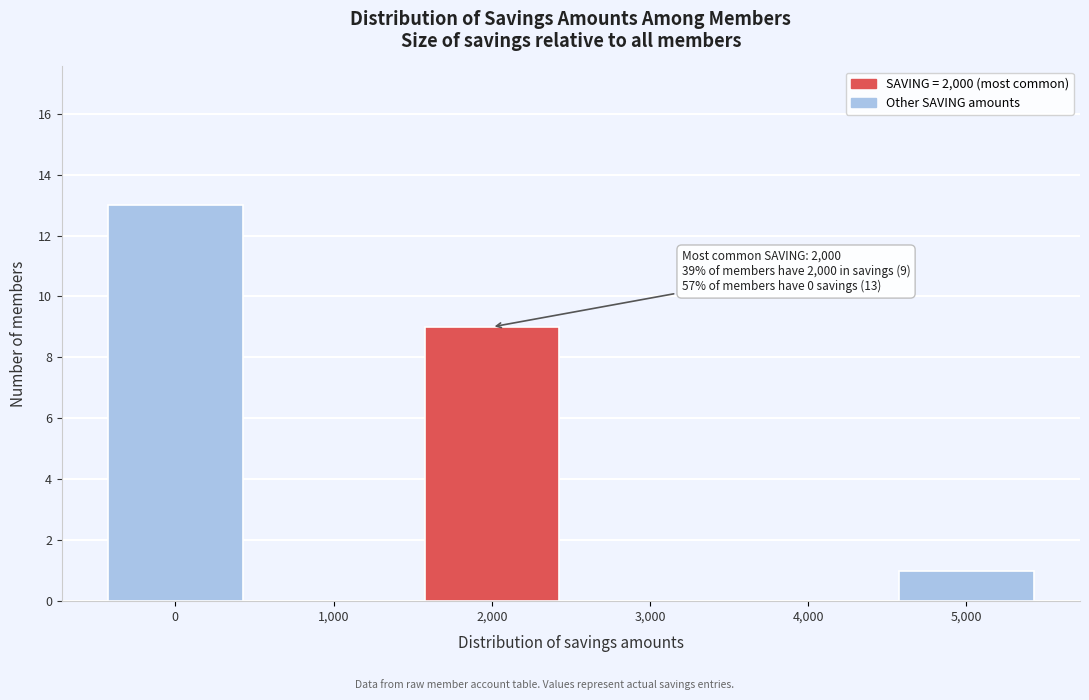

Reading left to right, what are all the values shown in this chart?

0=13	1,000=0	2,000=9	3,000=0	4,000=0	5,000=1